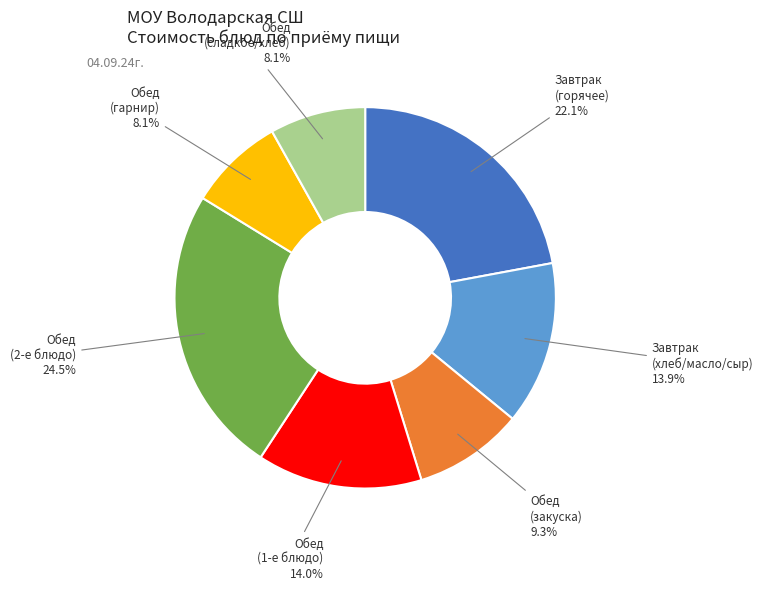

How many segments does this pie chart have?

7